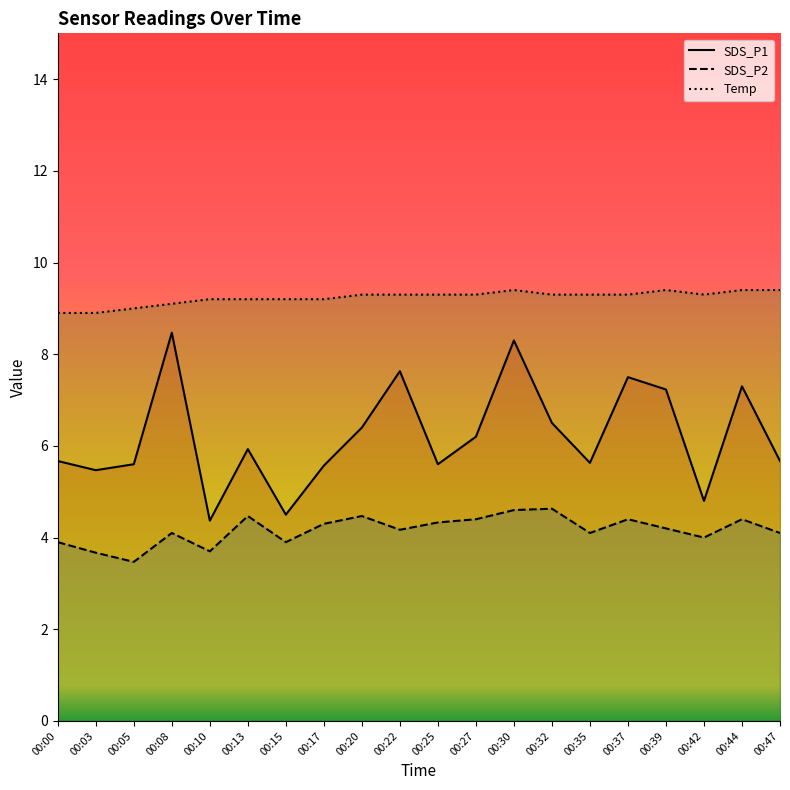

How many interior local valleys does the SDS_P1 series have?

6